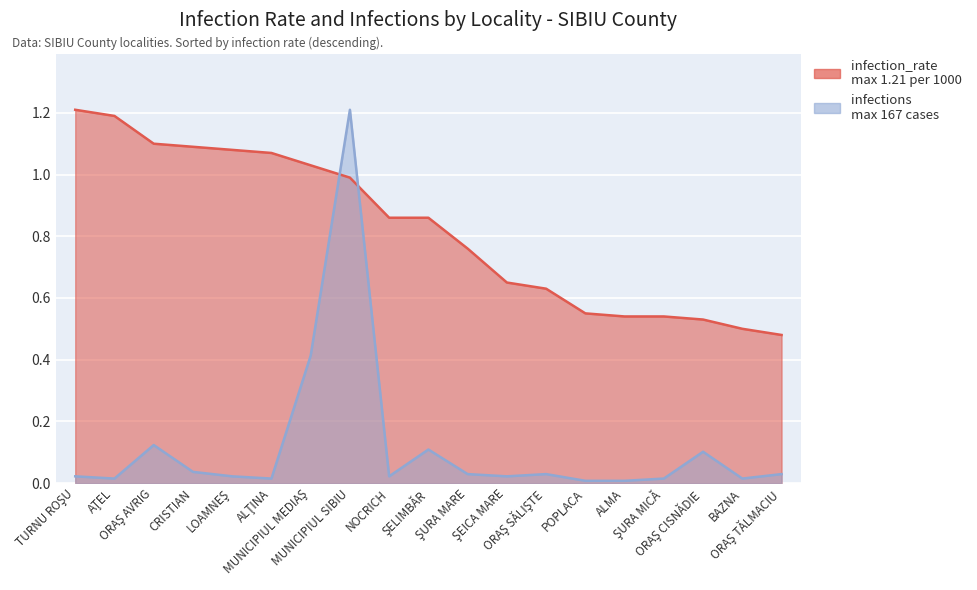

What is the sum of all infection_rate values?

15.7